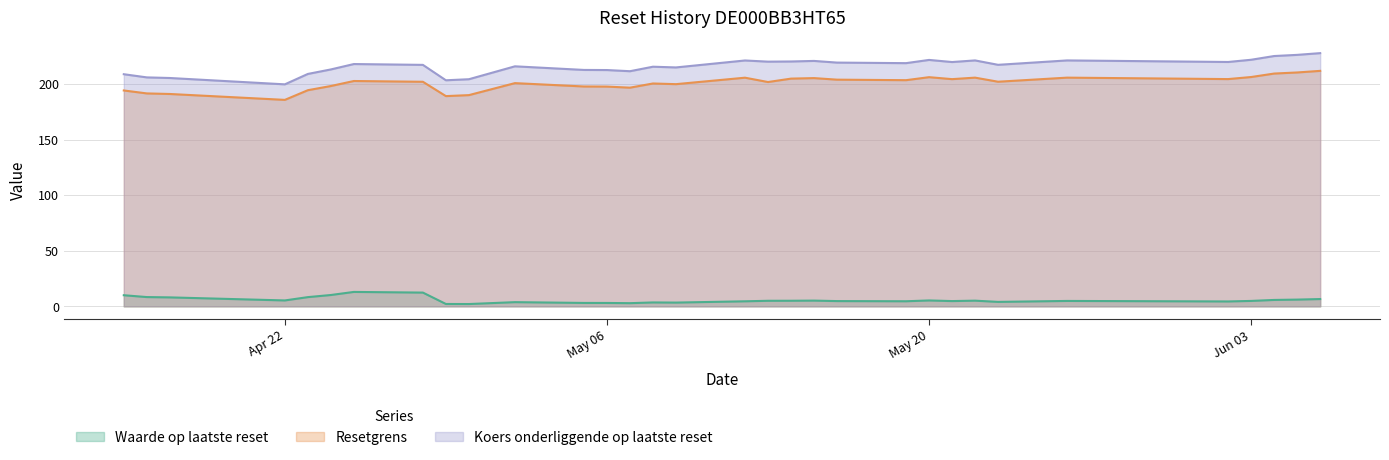

How many values in the Koers onderliggende op laatste reset series are below 217?

14